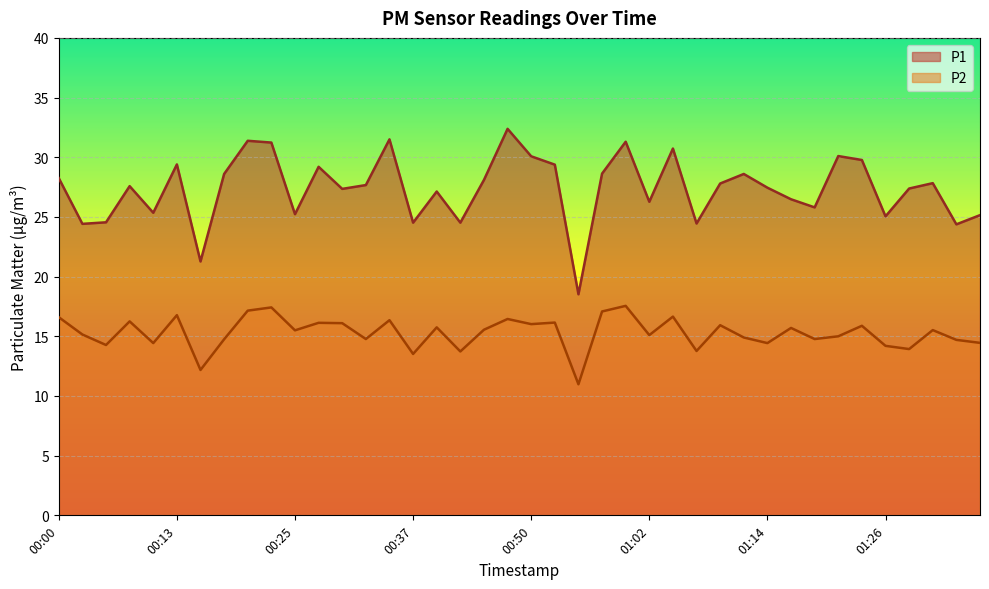

What is the difference between the P2 values at 01:04 and 00:05?

2.4